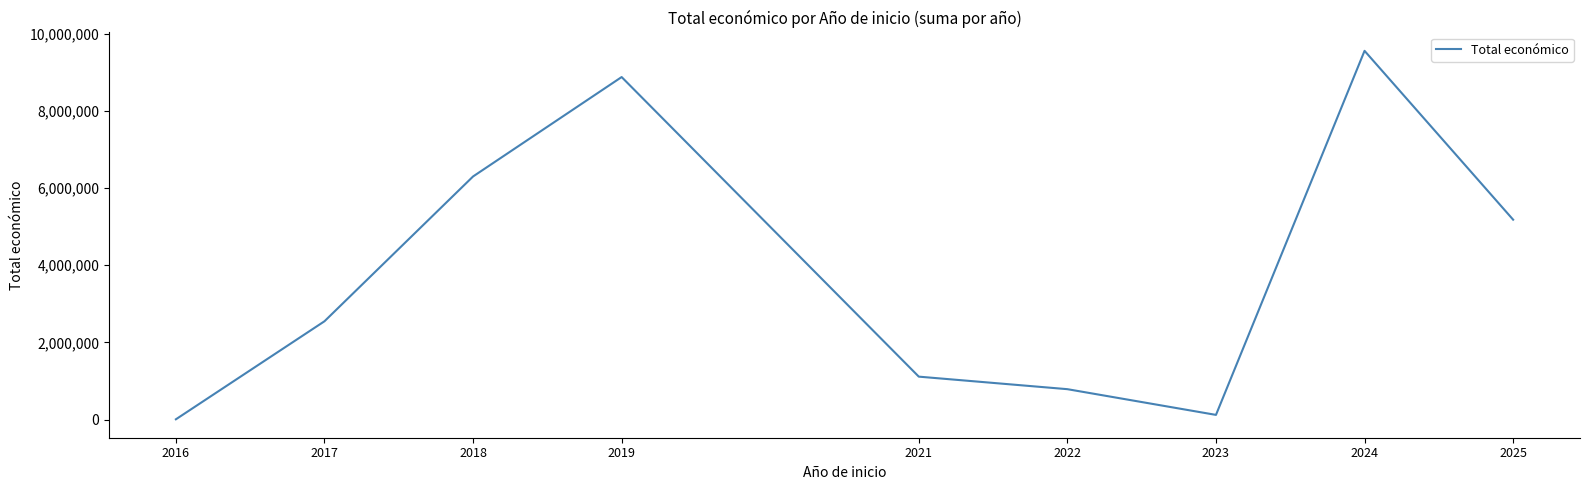

The value at 2021 is 1511598. True or false?

False